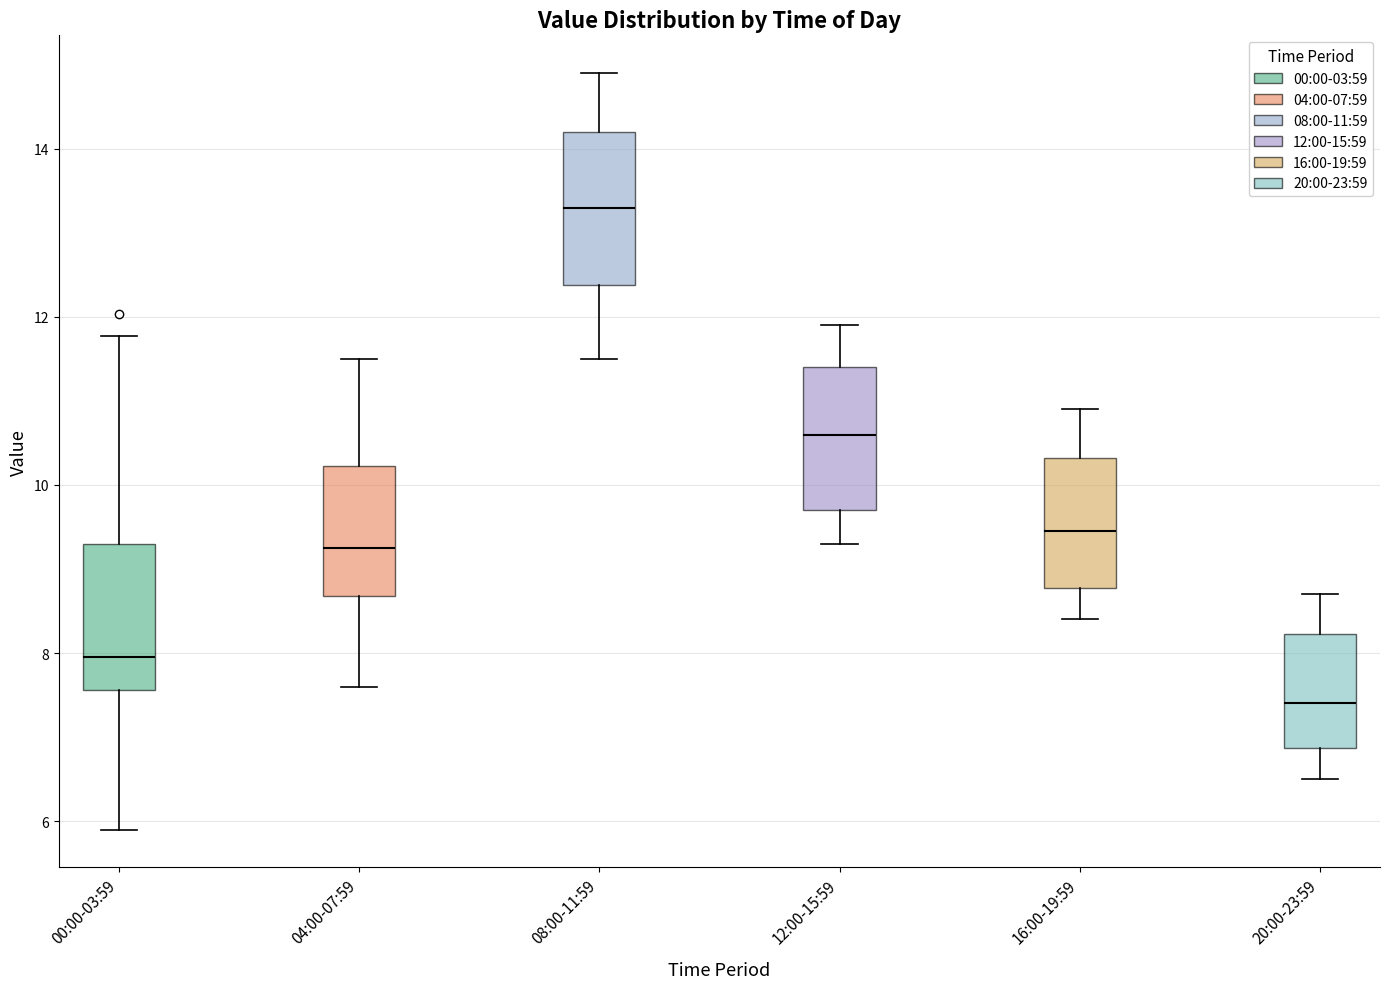

Reading left to right, transcribe this box plot: for each box, give where its median line is, the range the box spans, and where its two whiskers end, as read against the y-axis. The values are not printed on the chart, so give them approximately, as read against the axis.

00:00-03:59: median 8.0, box 7.6 to 9.4, whiskers 6.0 to 11.8
04:00-07:59: median 9.2, box 8.6 to 10.2, whiskers 7.6 to 11.6
08:00-11:59: median 13.4, box 12.4 to 14.2, whiskers 11.6 to 15.0
12:00-15:59: median 10.6, box 9.8 to 11.4, whiskers 9.4 to 12.0
16:00-19:59: median 9.4, box 8.8 to 10.4, whiskers 8.4 to 11.0
20:00-23:59: median 7.4, box 6.8 to 8.2, whiskers 6.6 to 8.8